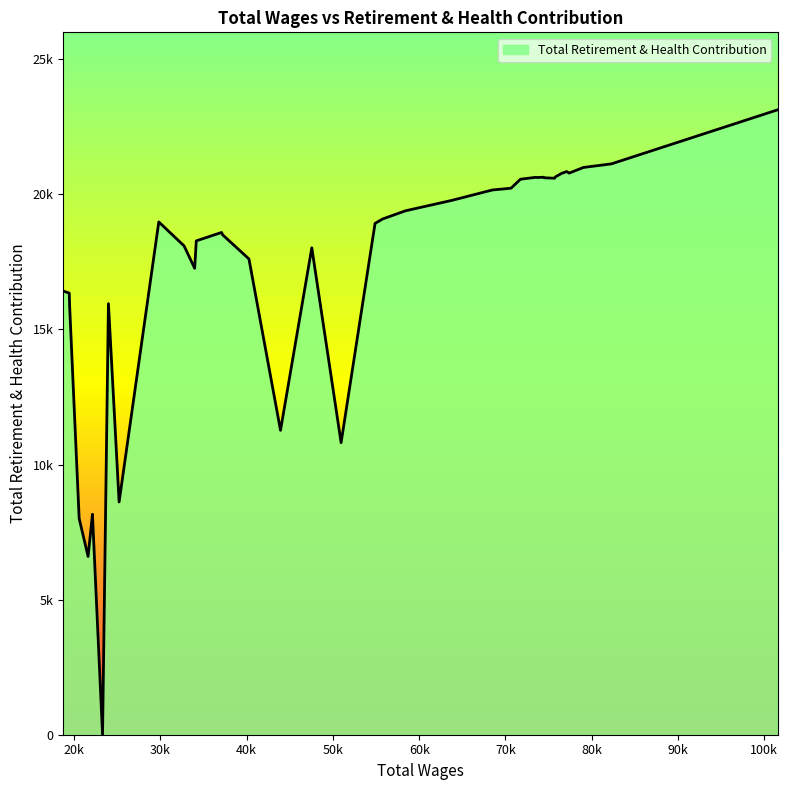

Does the chart have visible grid lines?

No